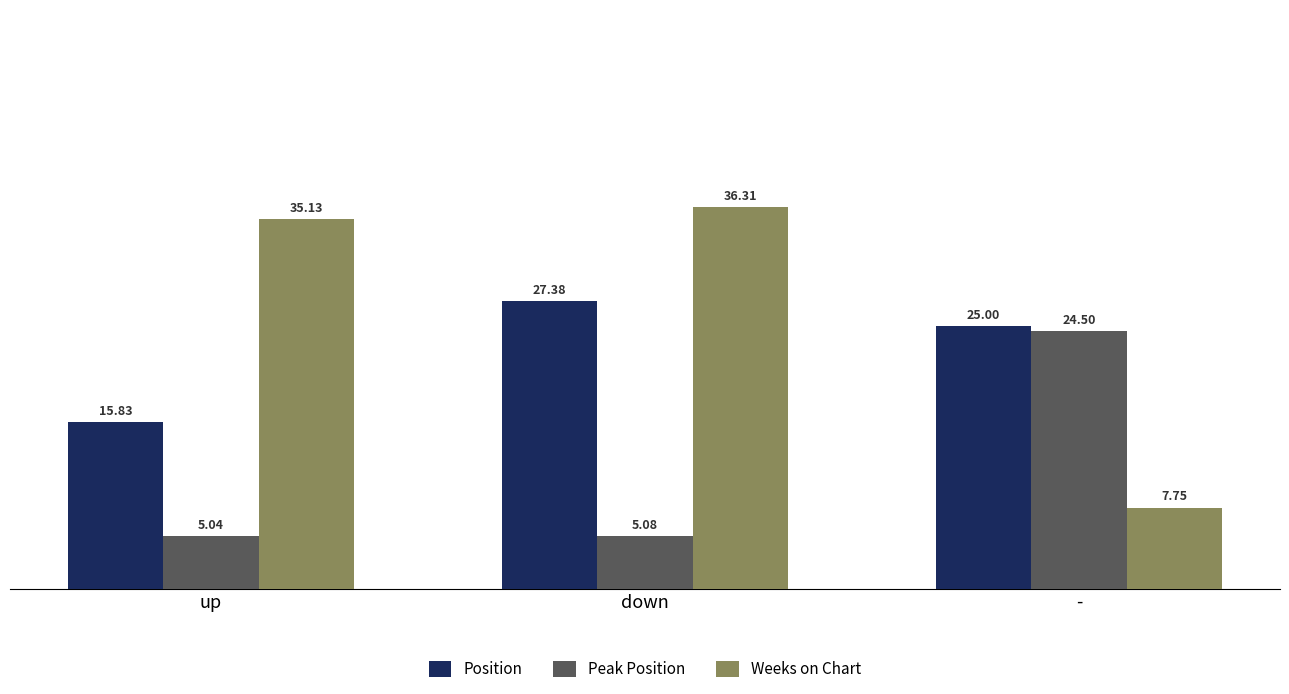

Between down and -, which series saw the biggest shift?

Weeks on Chart